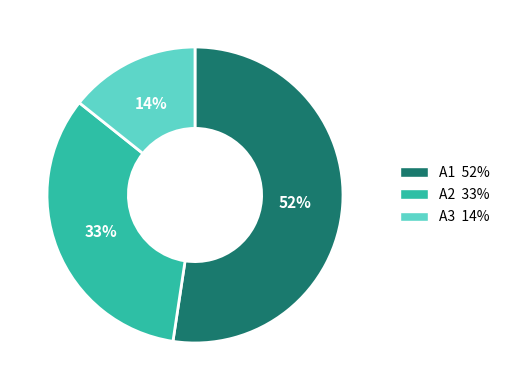

Do A3 and A1 together represent more than half of the pie?

Yes